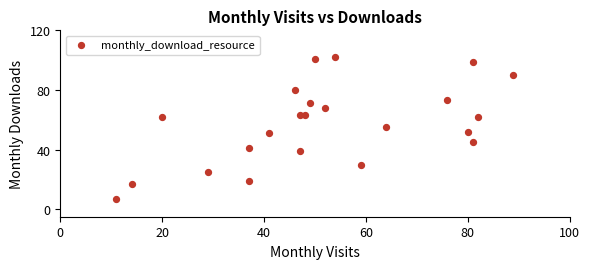

What is the range of Y values (max minus min)?

95